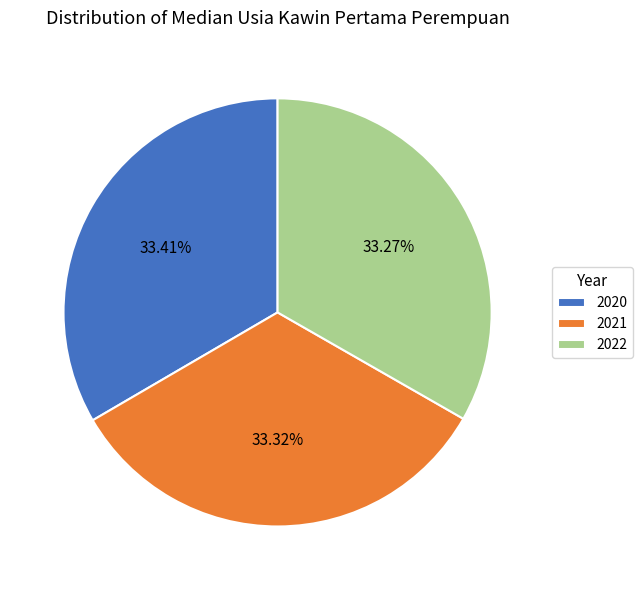

What portion of the pie excludes 2020?

66.6%